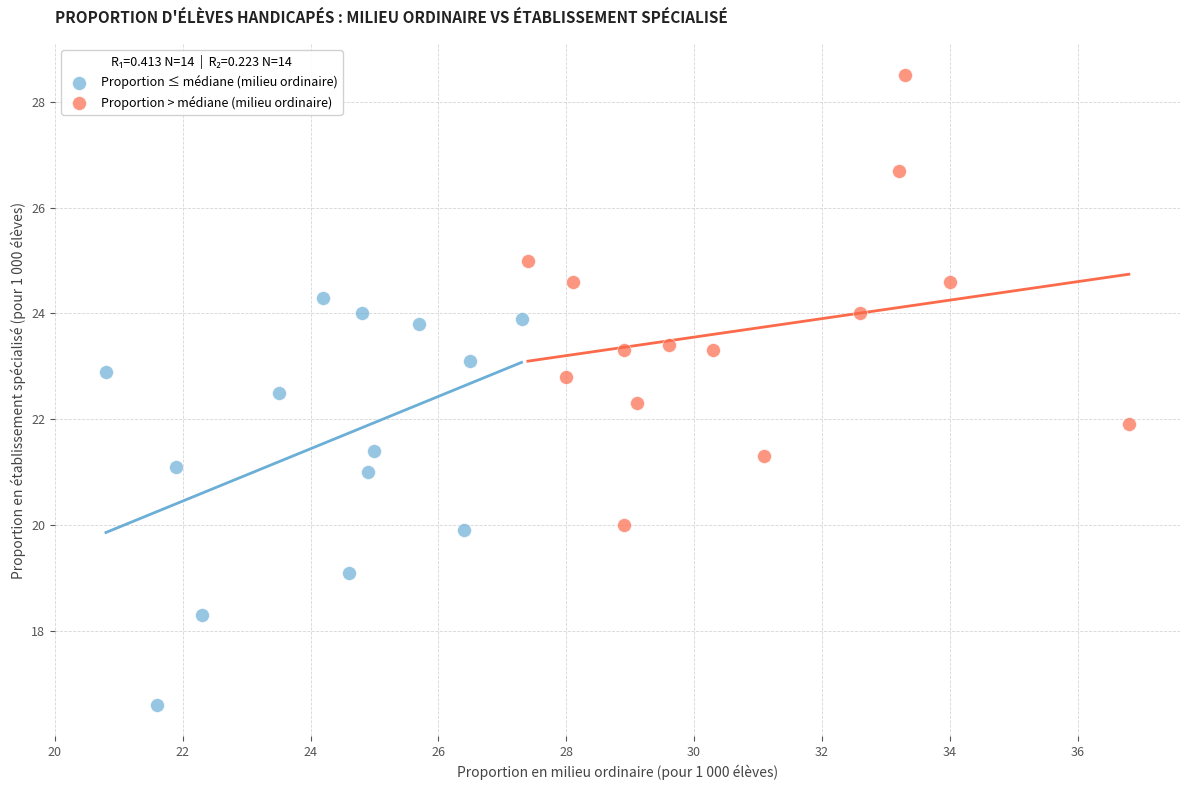

Which series contains the highest Y value?

Proportion > médiane (milieu ordinaire)